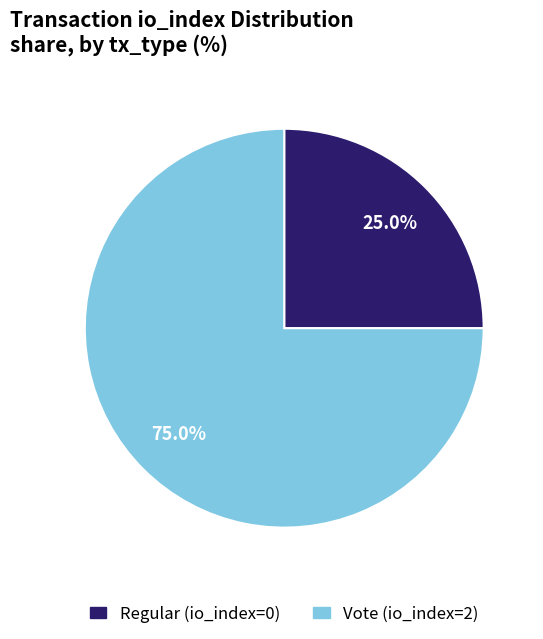

Approximately how many times larger is the value at Vote (io_index=2) compared to Regular (io_index=0)?

3.0